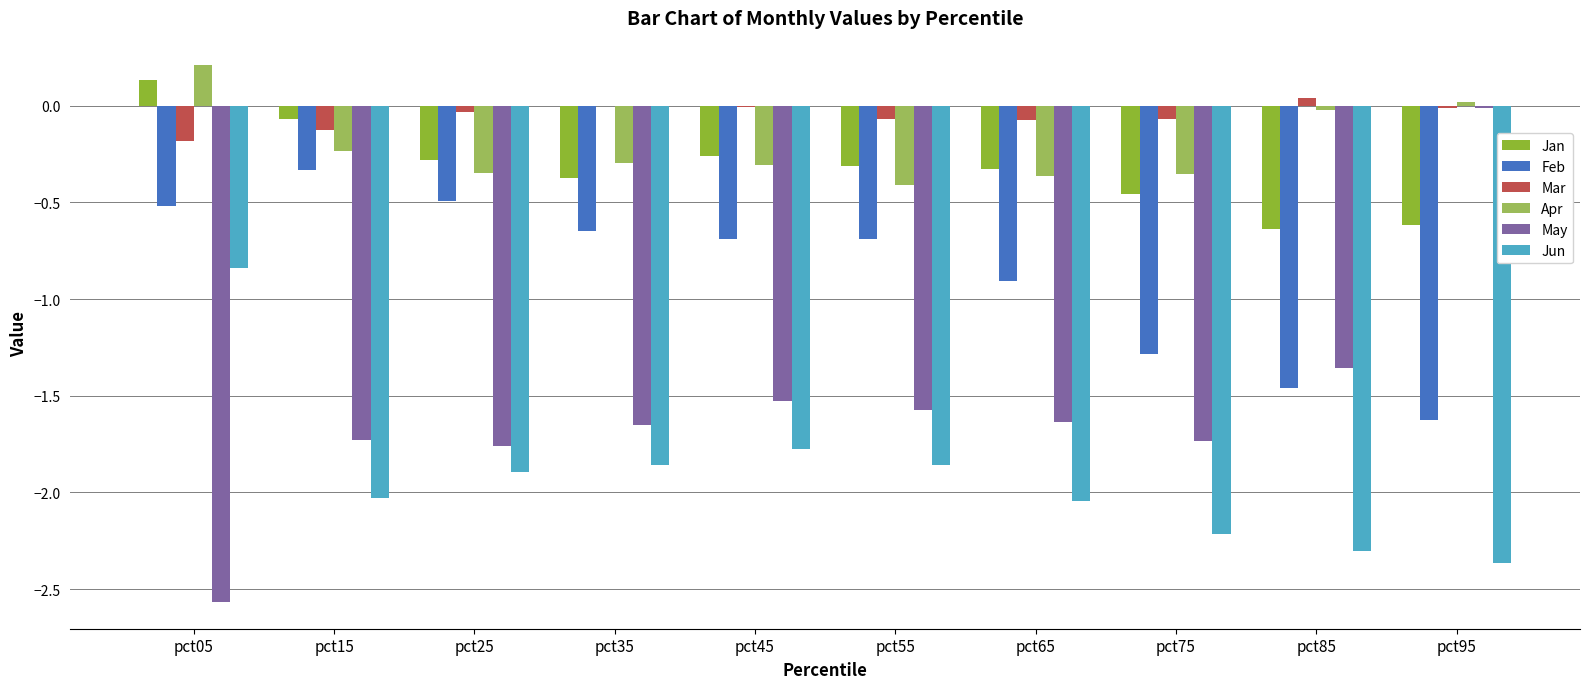

At which label does May first exceed -1?

pct95